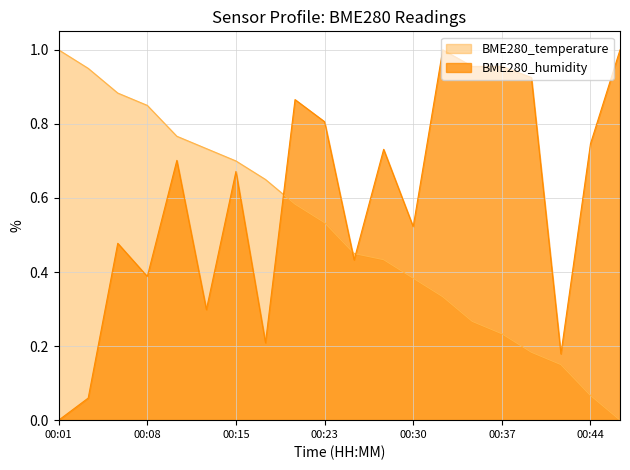

At how many categories does at least one series exceed 0?

20